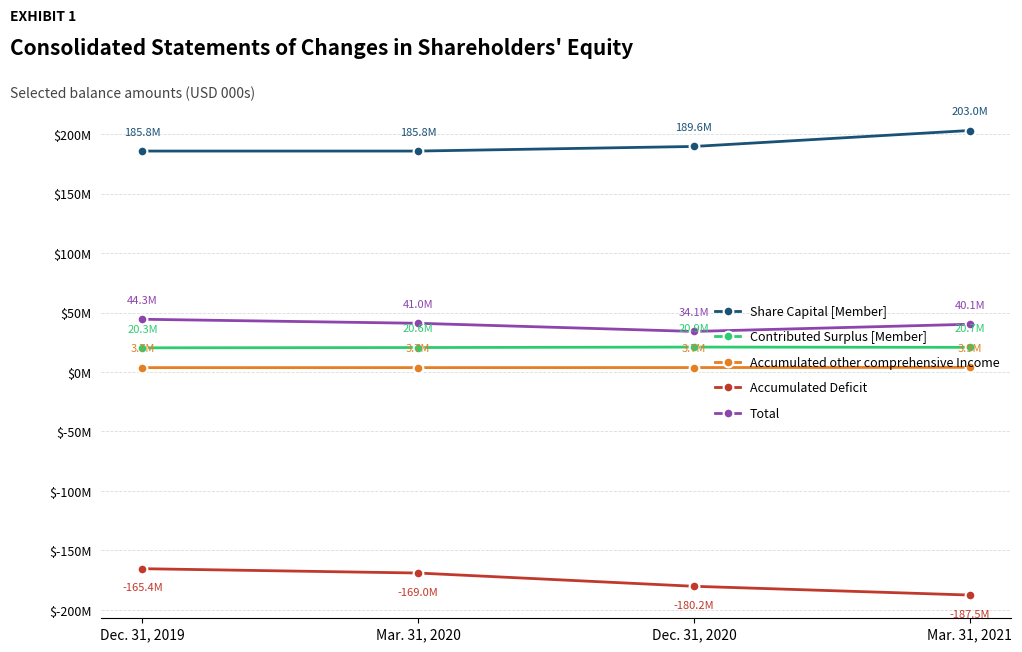

What is the label of the 3rd point from the right?

Mar. 31, 2020